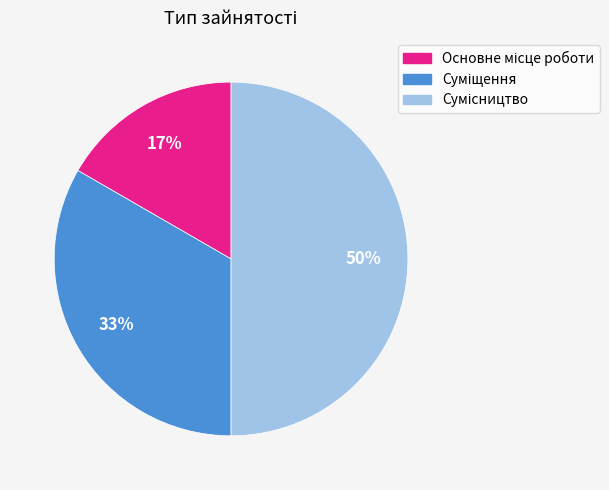

To the nearest percent, what is the average slice percentage?

33%